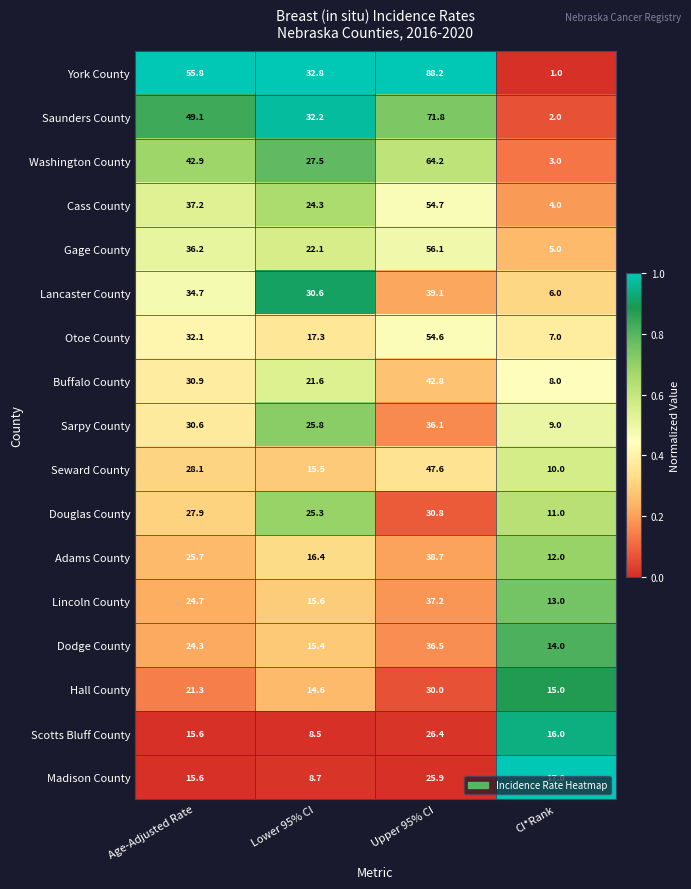

Which category has the highest value in the Buffalo County series?

Upper 95% CI